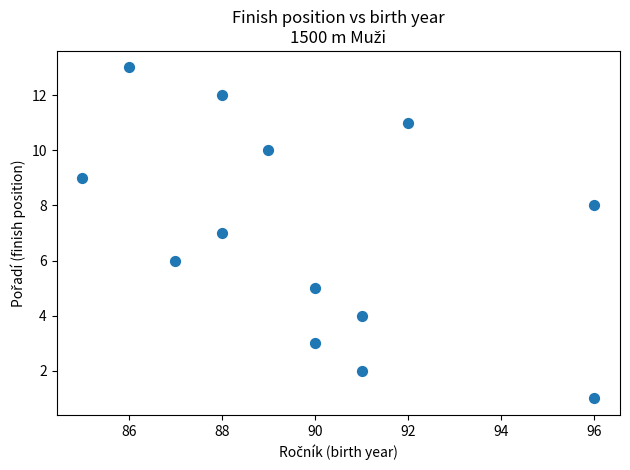

What is the range of Y values (max minus min)?

12